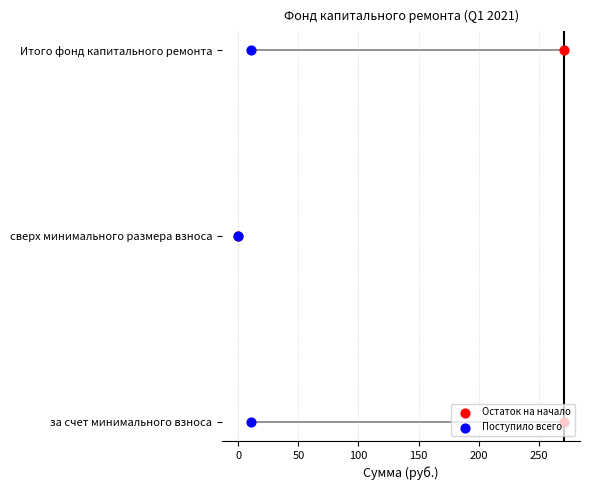

Which series contains the highest Y value?

Остаток на начало